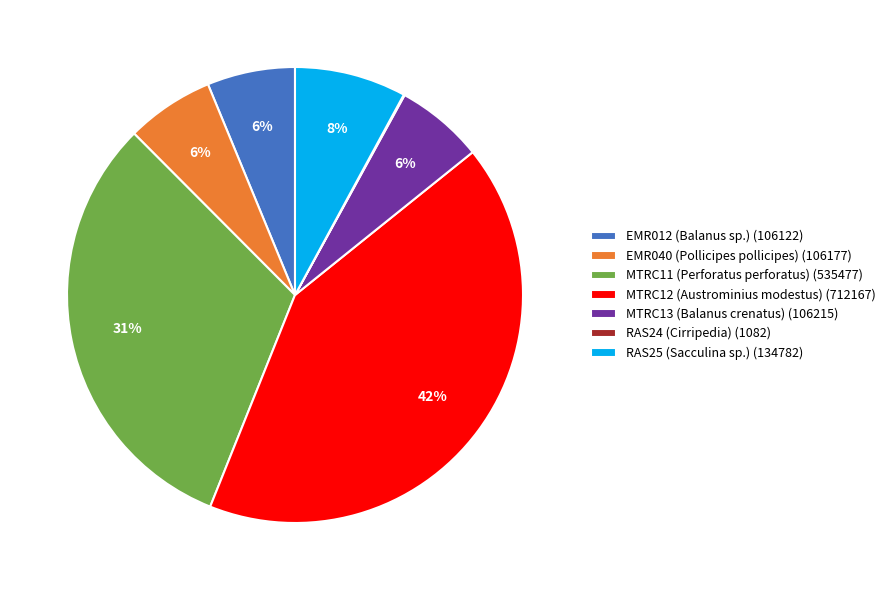

Do MTRC12 (Austrominius modestus) and MTRC11 (Perforatus perforatus) together represent more than half of the pie?

Yes